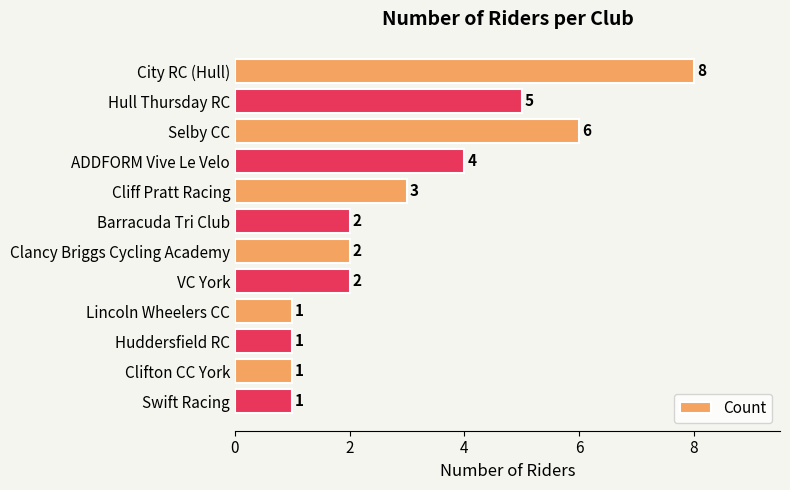

What is the difference between the maximum and minimum values?

7